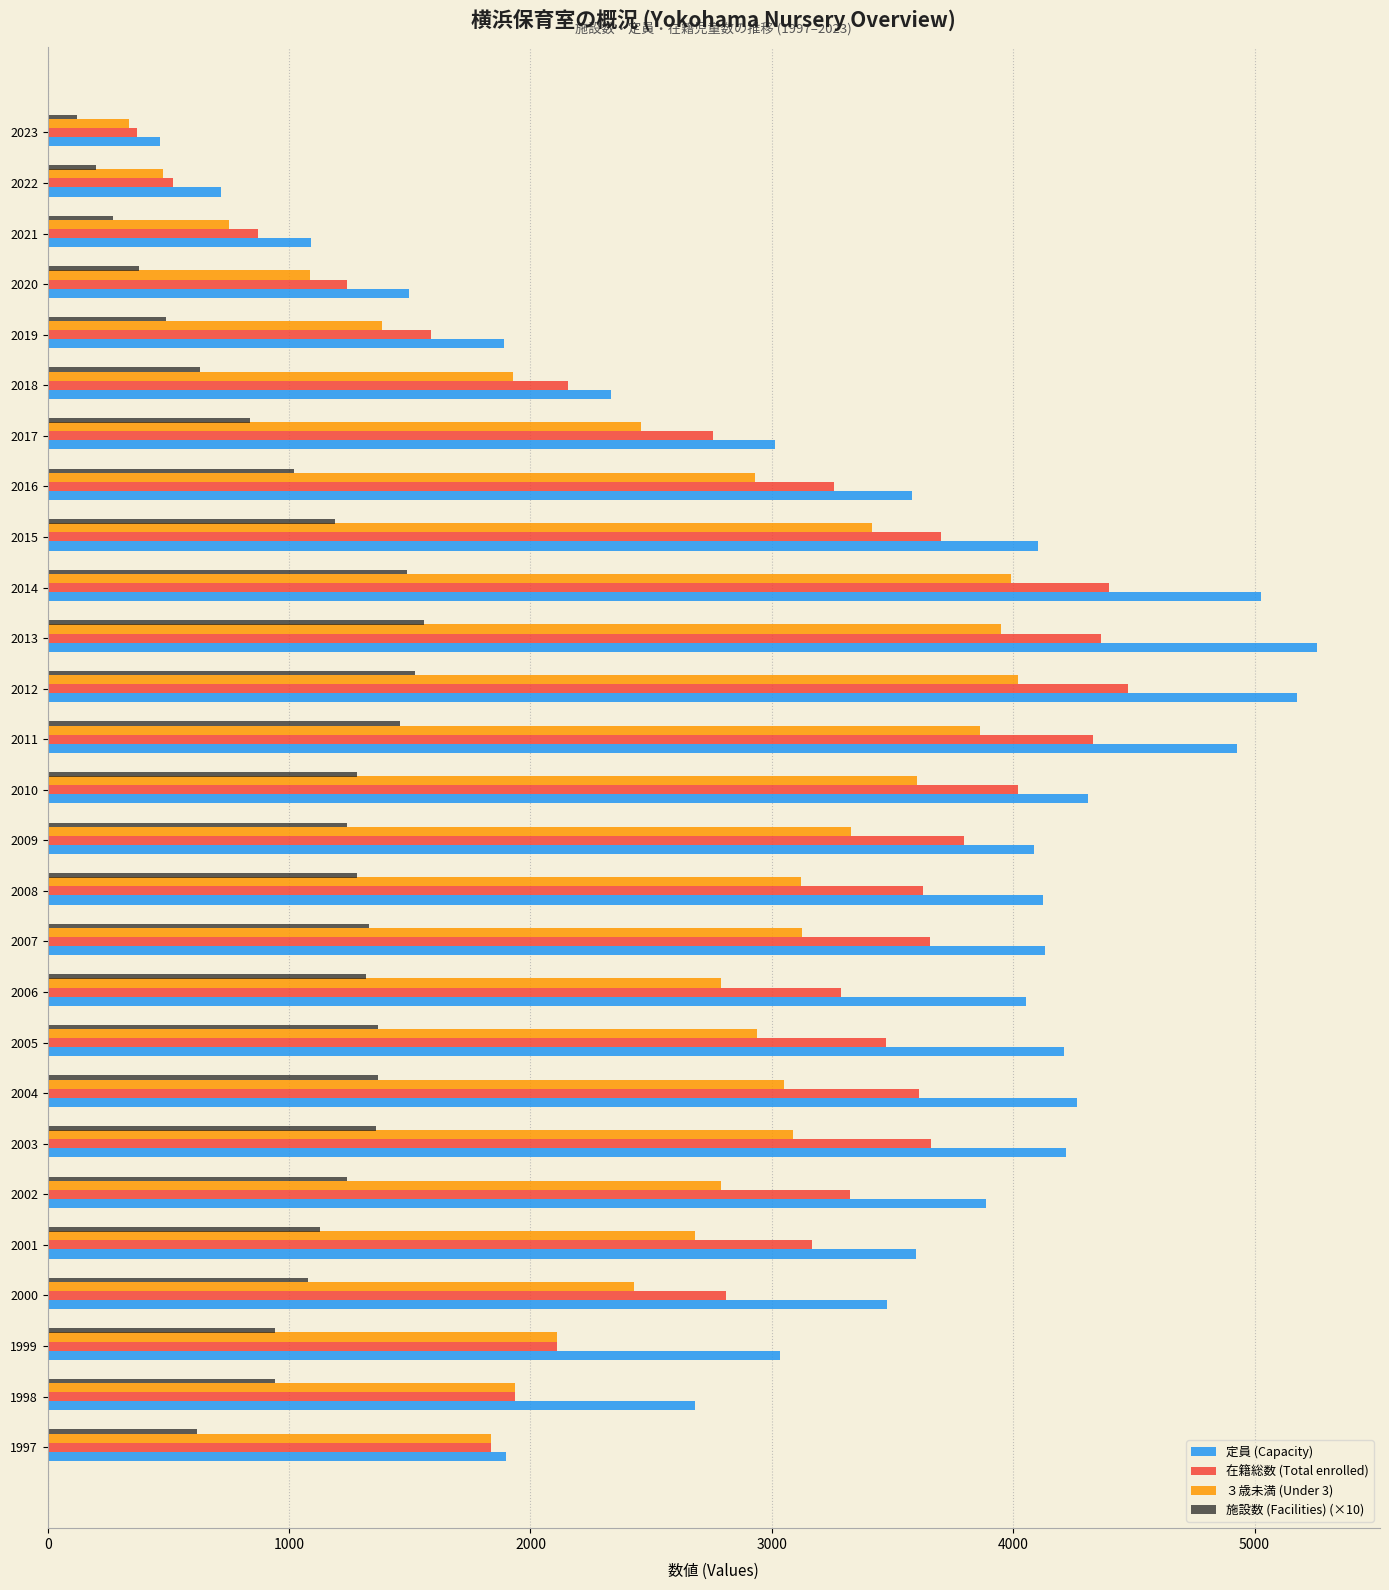

What is the average value of the 定員 (Capacity) series?

3373